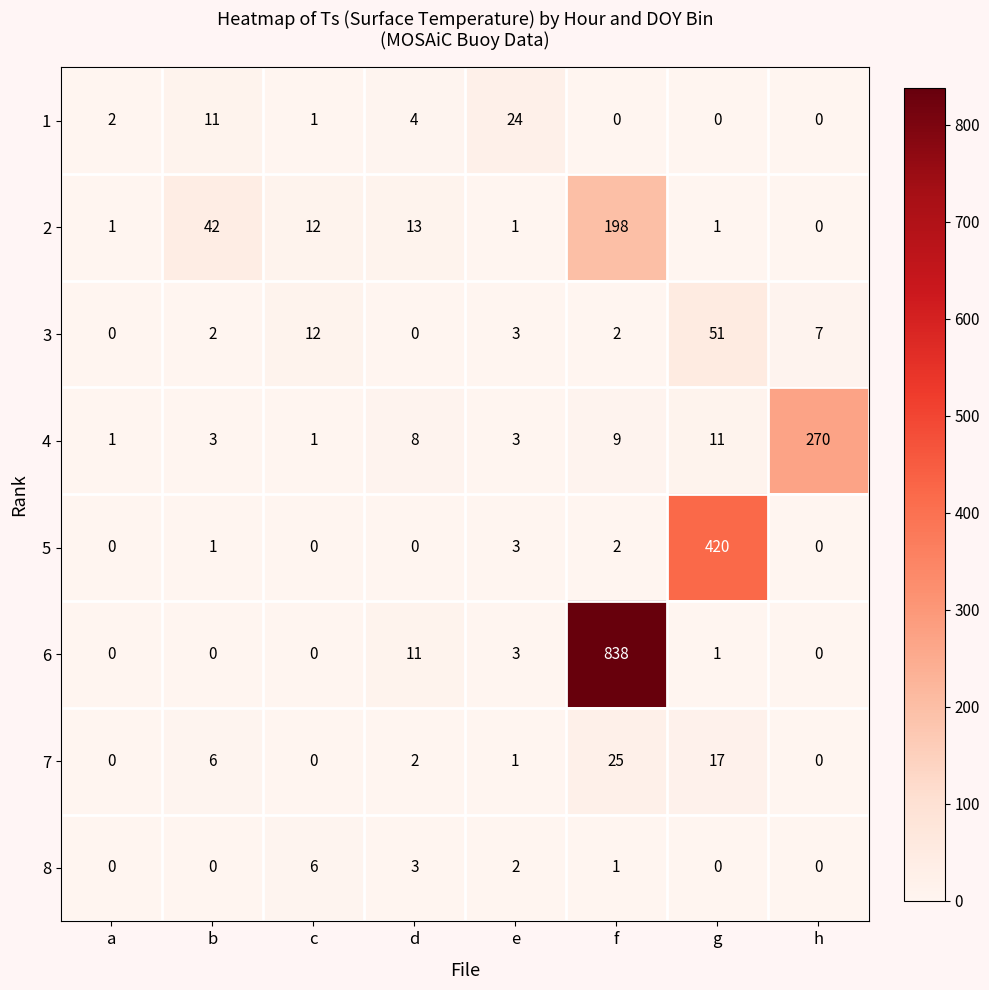

At how many categories does at least one series exceed 497?

1